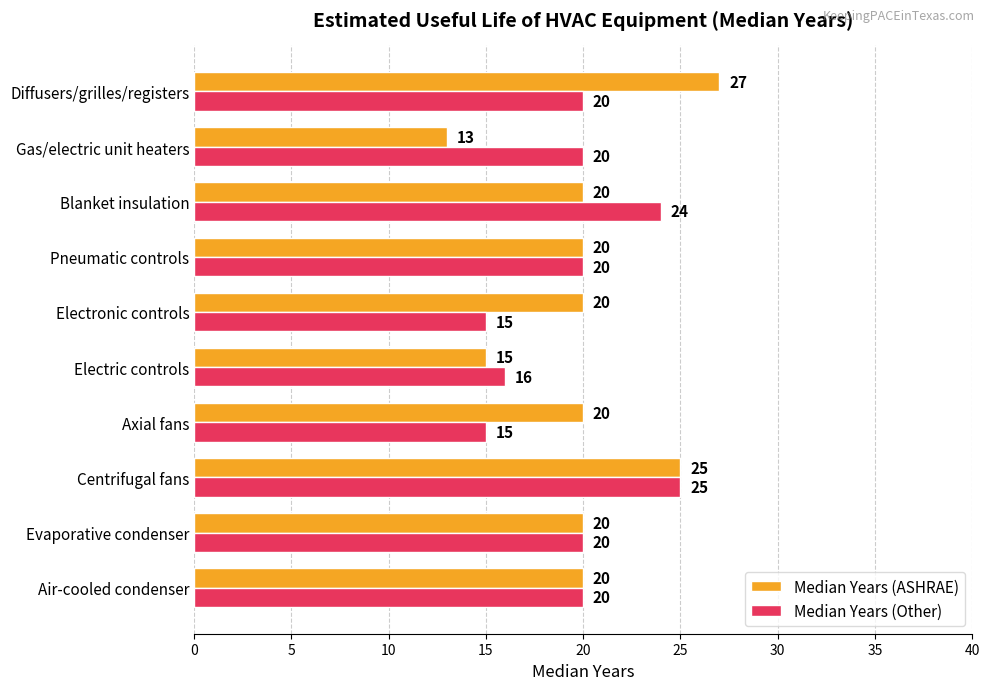

How many series are shown in this chart?

2